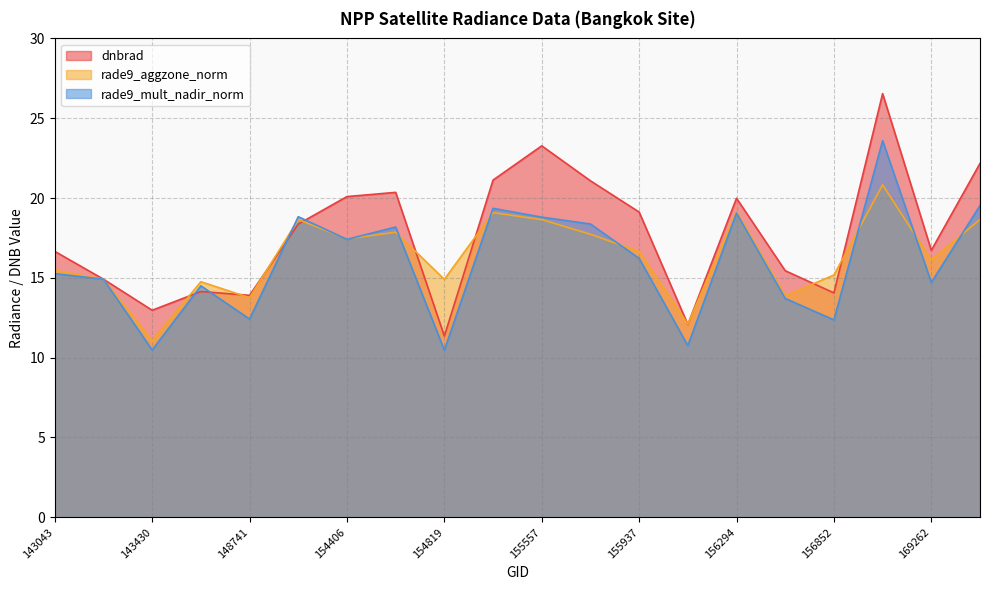

At which label does rade9_aggzone_norm first exceed 16?

154213